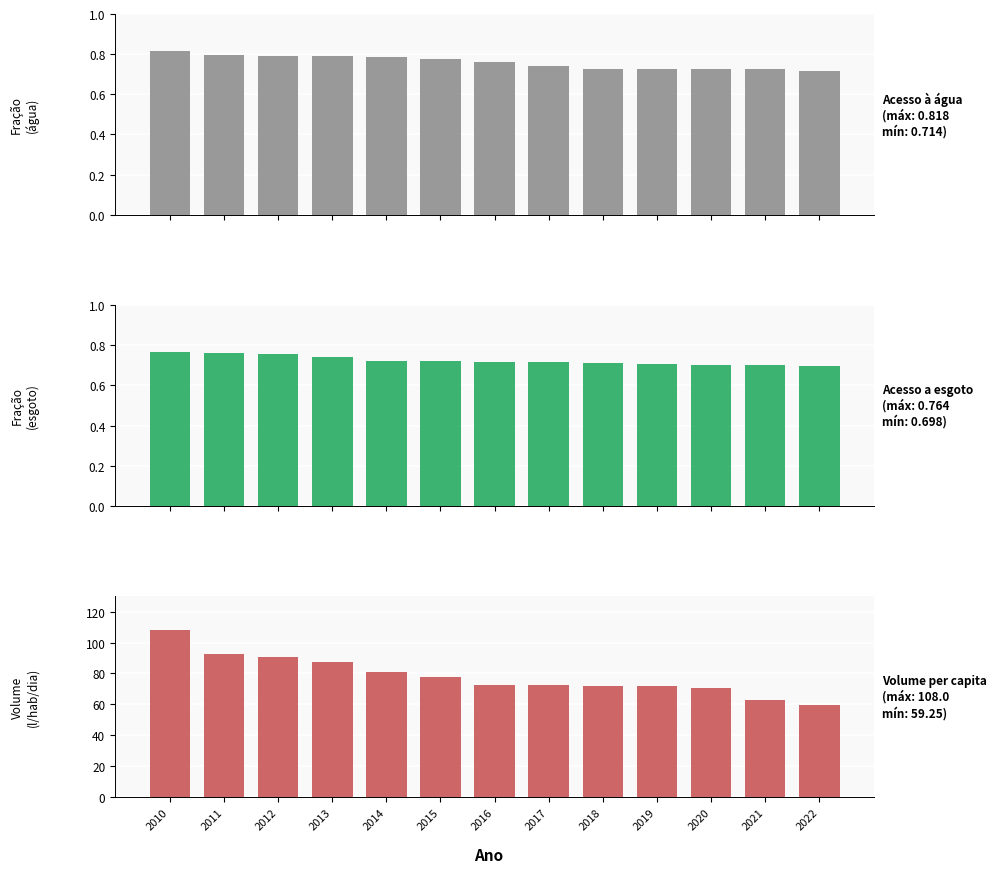

The value of Parcela com acesso a esgoto (col_2) at 2013 is 0.7. True or false?

True